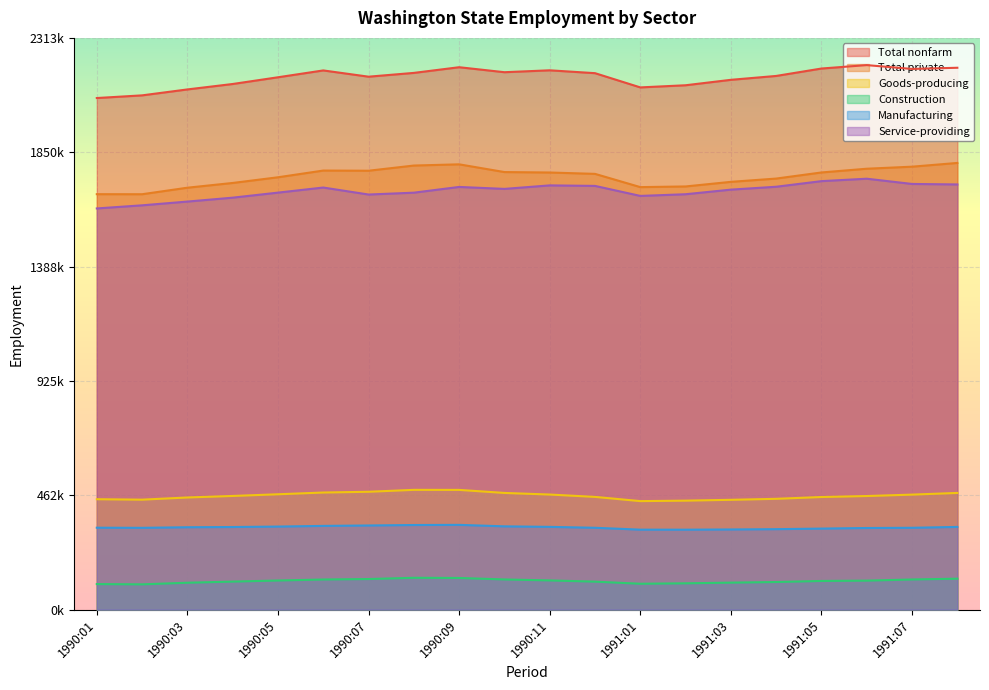

Which series has the largest total across all categories?

Total nonfarm